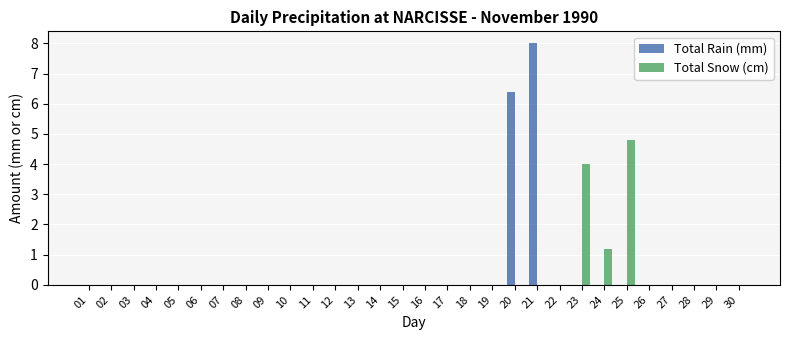

What is the highest value of the Total Snow (cm) series?

4.8